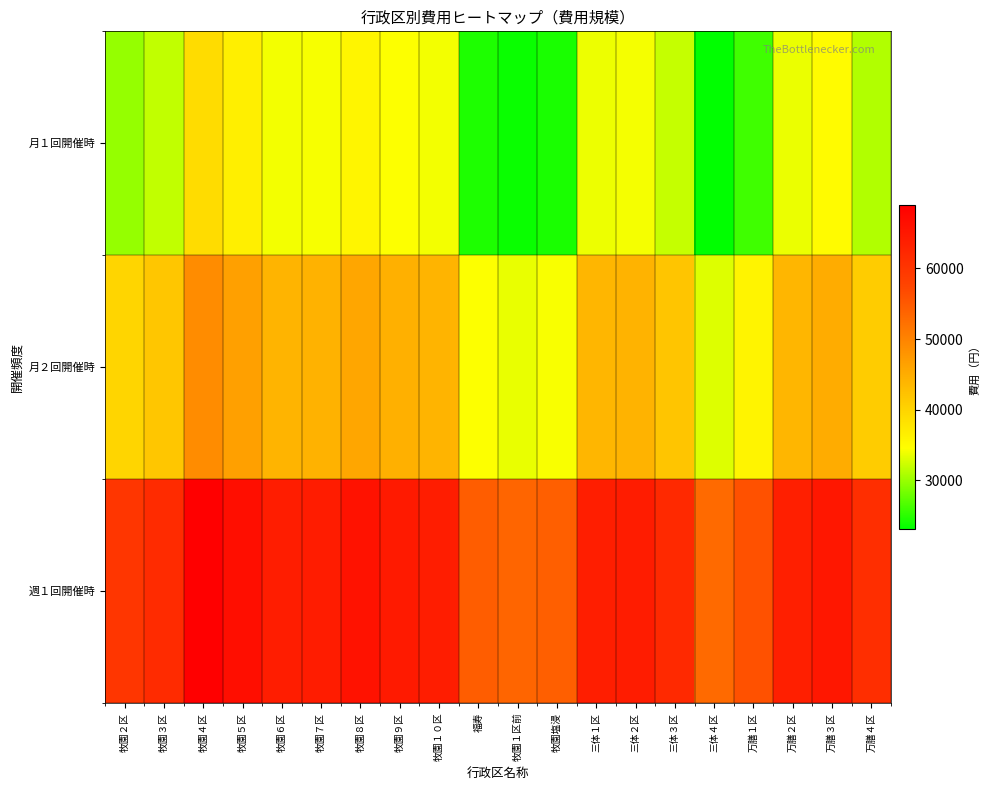

Count the number of data series in this chart.

3